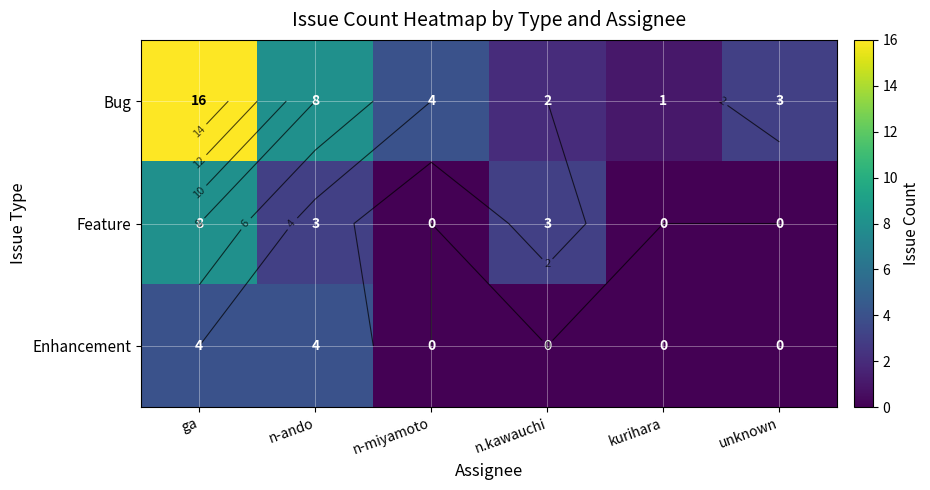

Rank the categories by Enhancement value from lowest to highest.

n-miyamoto, n.kawauchi, kurihara, unknown, ga, n-ando